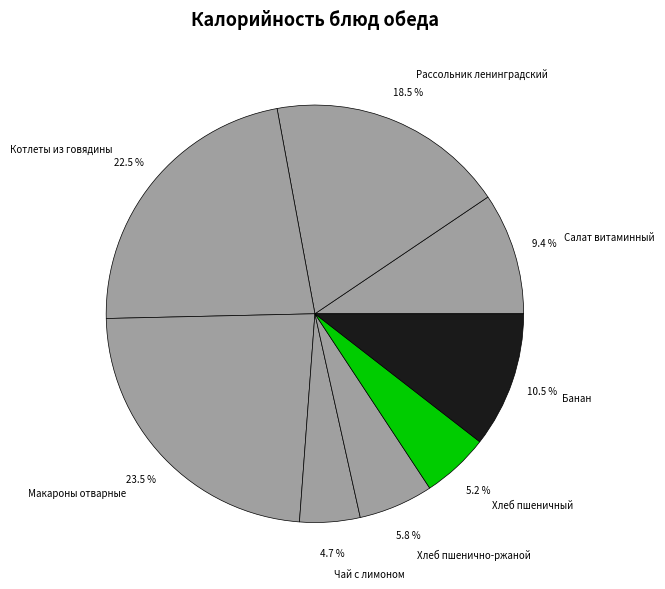

What portion of the pie excludes Банан?

89.5%